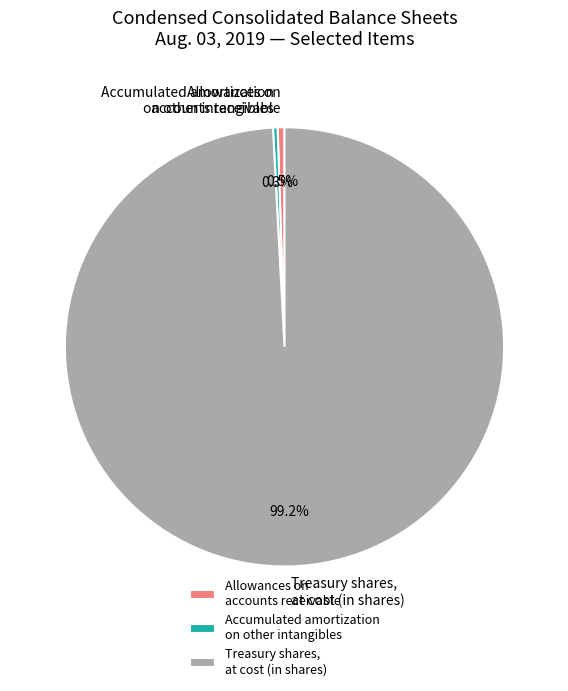

Is there a majority slice in this chart?

Yes